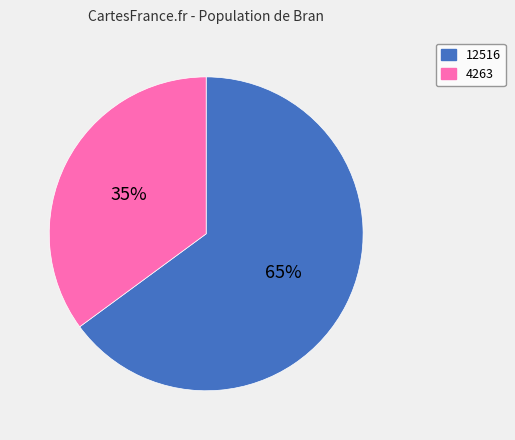

True or false: 4263 accounts for 27% of the total.

False